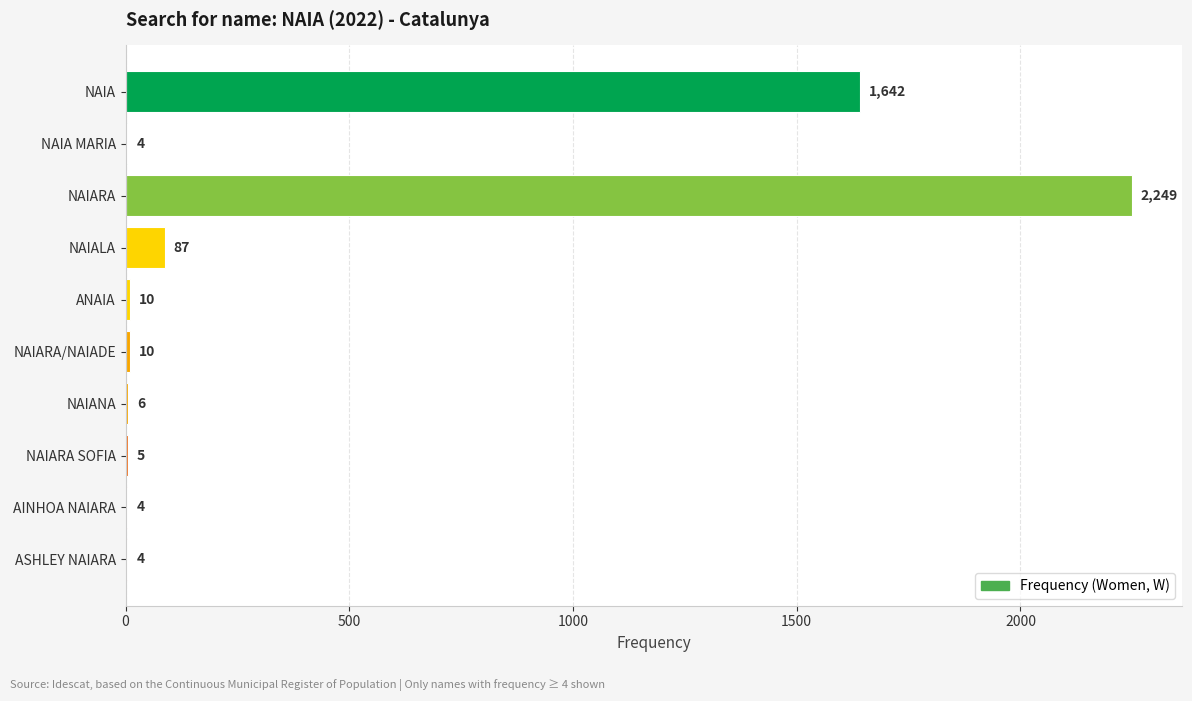

Count the number of data series in this chart.

1